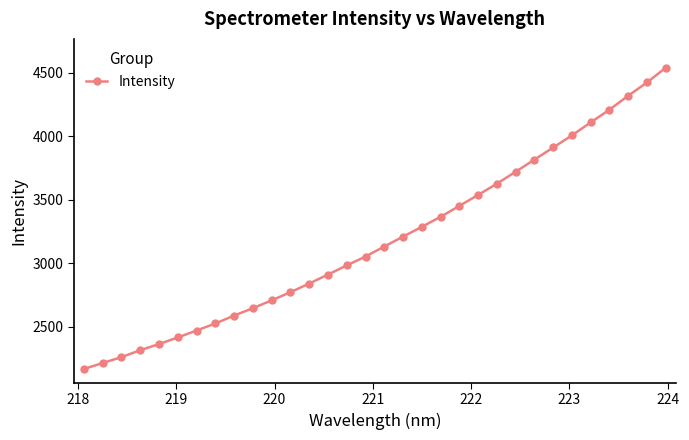

What is the average value?

3185.3